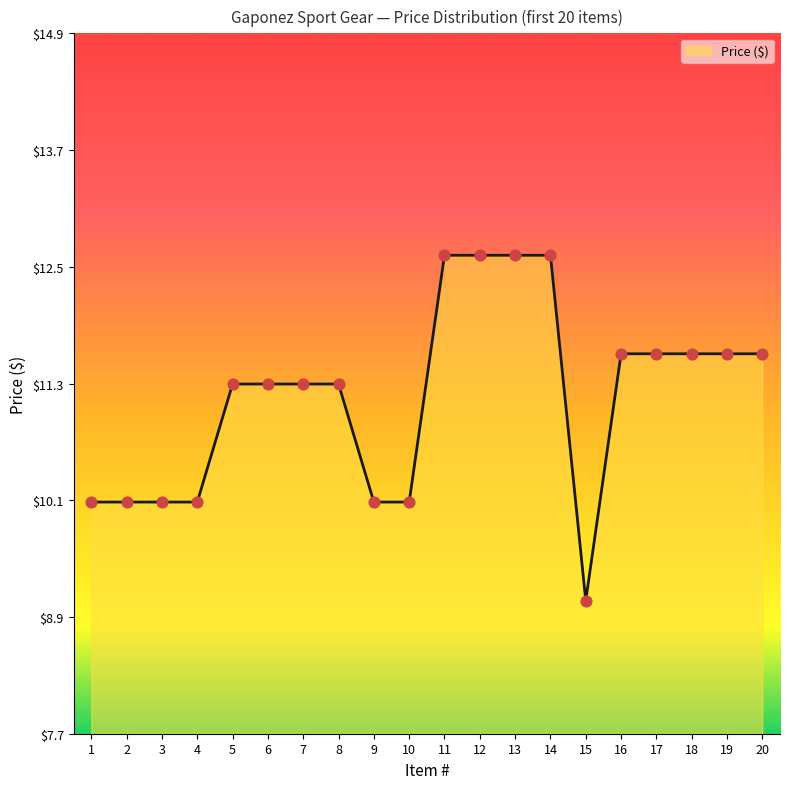

What is the change in value from 12 to 17?

-1.0